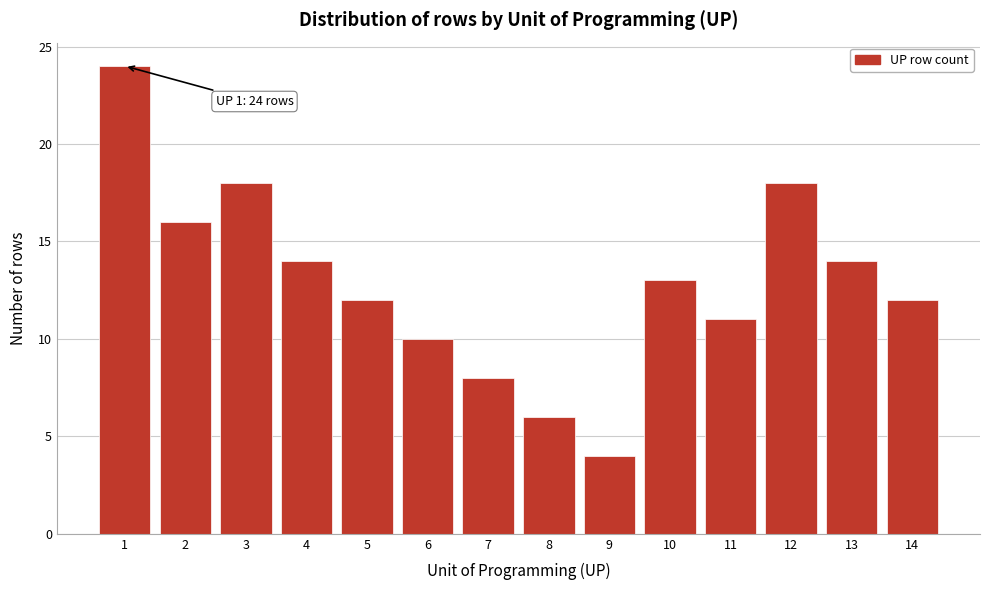

Reading left to right, extract all data points from this chart.

1=24	2=16	3=18	4=14	5=12	6=10	7=8	8=6	9=4	10=13	11=11	12=18	13=14	14=12